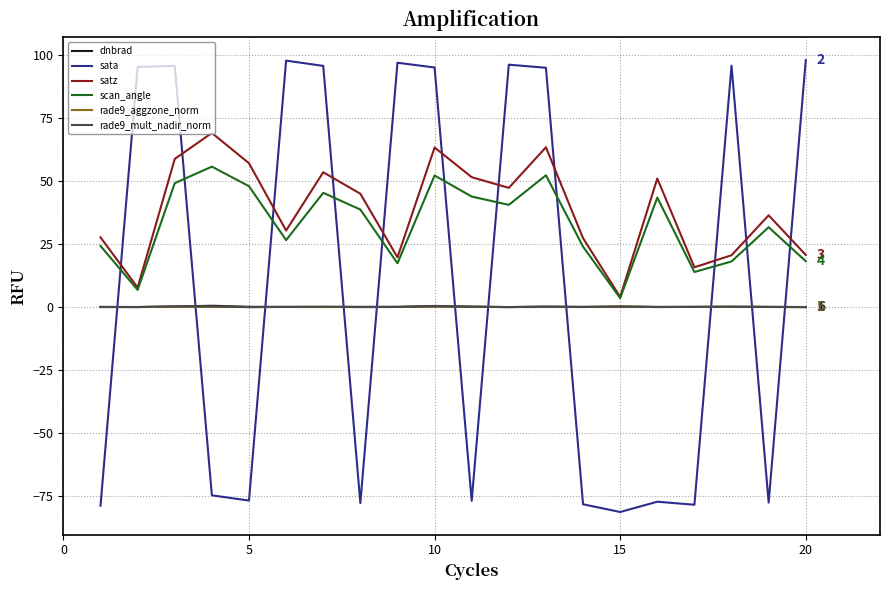

After their last crossing, which series has the higher values: sata or dnbrad?

sata